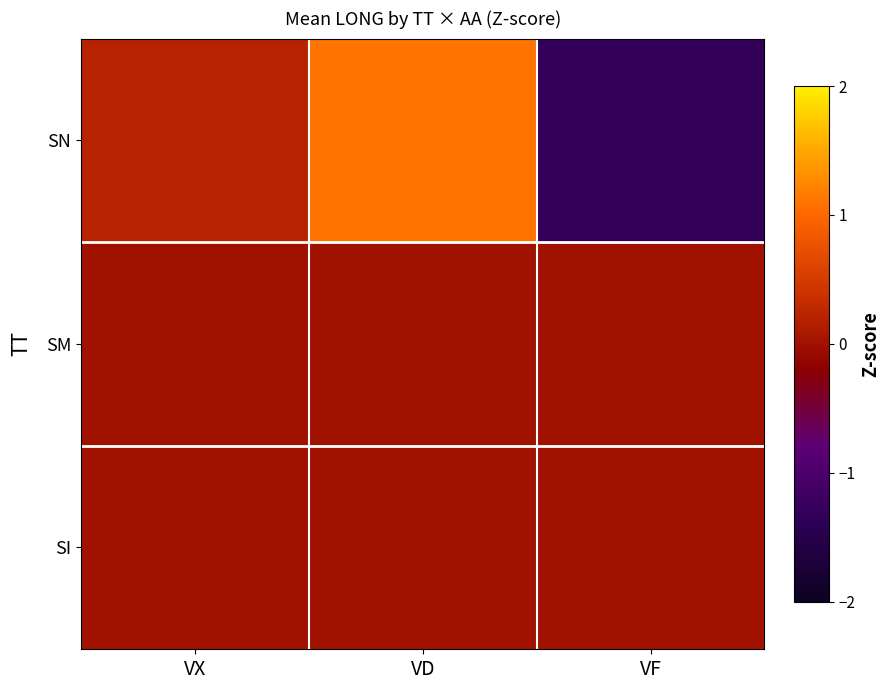

At which category is the sum across all series the highest?

VD